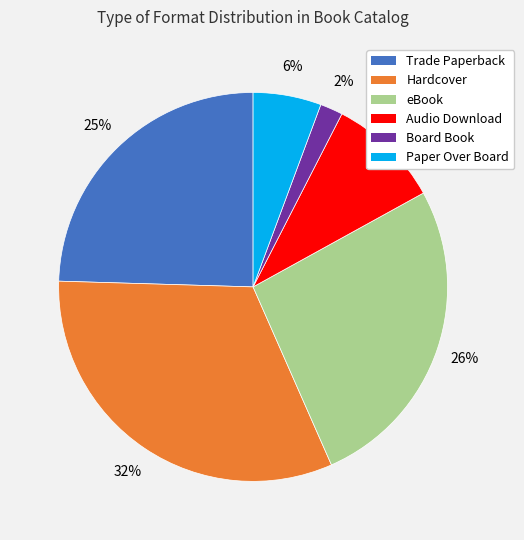

To the nearest percent, what is the difference between the largest and smallest slice percentages?

30%